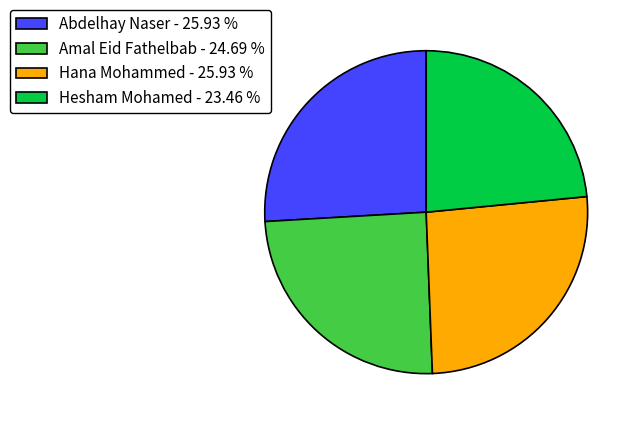

Count the number of slices in the pie.

4